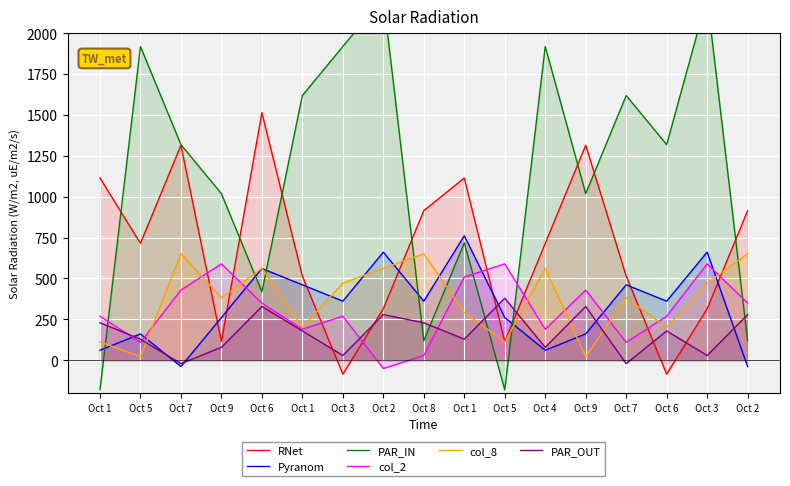

What is the difference between the second highest and minimum values in the PAR_OUT series?

350.0